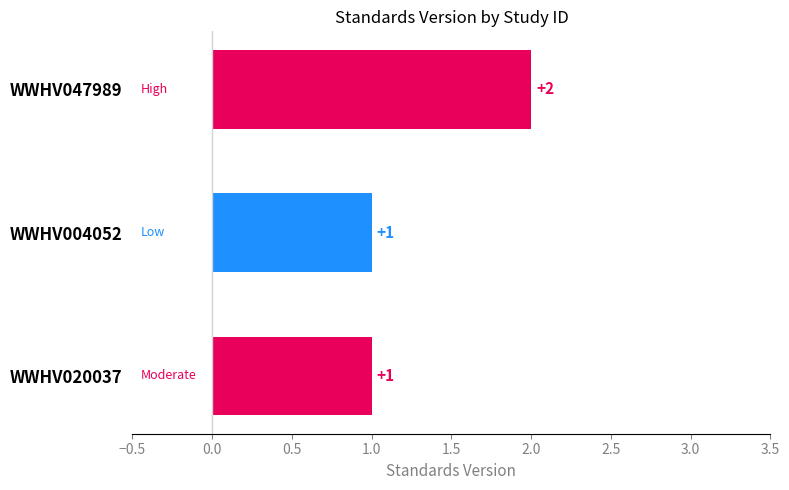

What is the smallest value displayed?

1